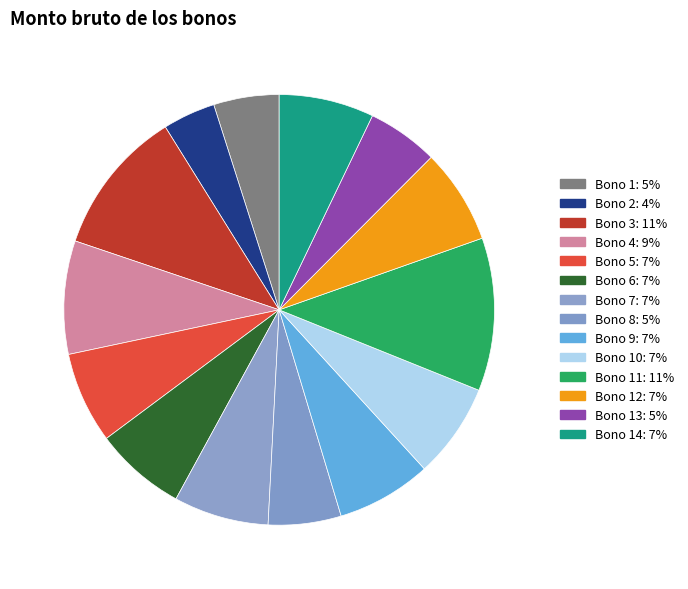

Which slice is the smallest?

2